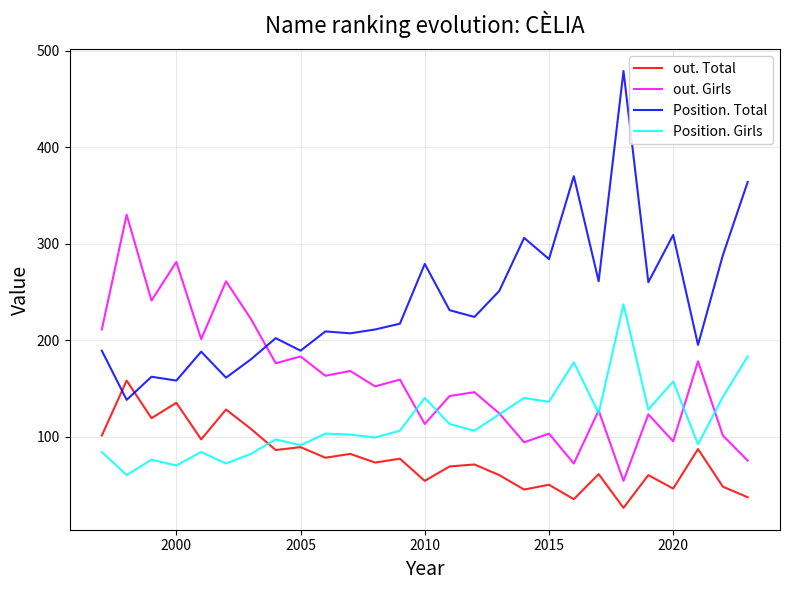

Does the chart have visible grid lines?

Yes